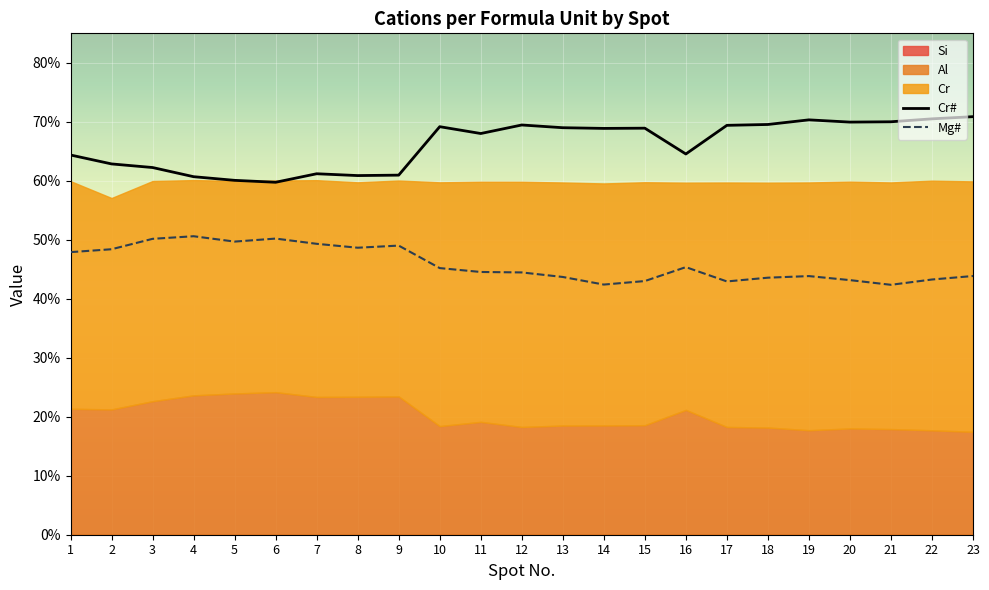

Reading right to left, list all the values displayed in this chart.

Cr#: 70.9	70.5	70.0	70.0	70.3	69.5	69.4	64.5	68.9	68.9	69.0	69.5	68.0	69.2	61.0	60.9	61.2	59.8	60.1	60.7	62.2	62.9	64.4
Mg#: 43.9	43.3	42.4	43.2	43.8	43.6	42.9	45.4	43.0	42.4	43.7	44.5	44.5	45.2	49.0	48.7	49.3	50.2	49.7	50.6	50.2	48.4	47.9